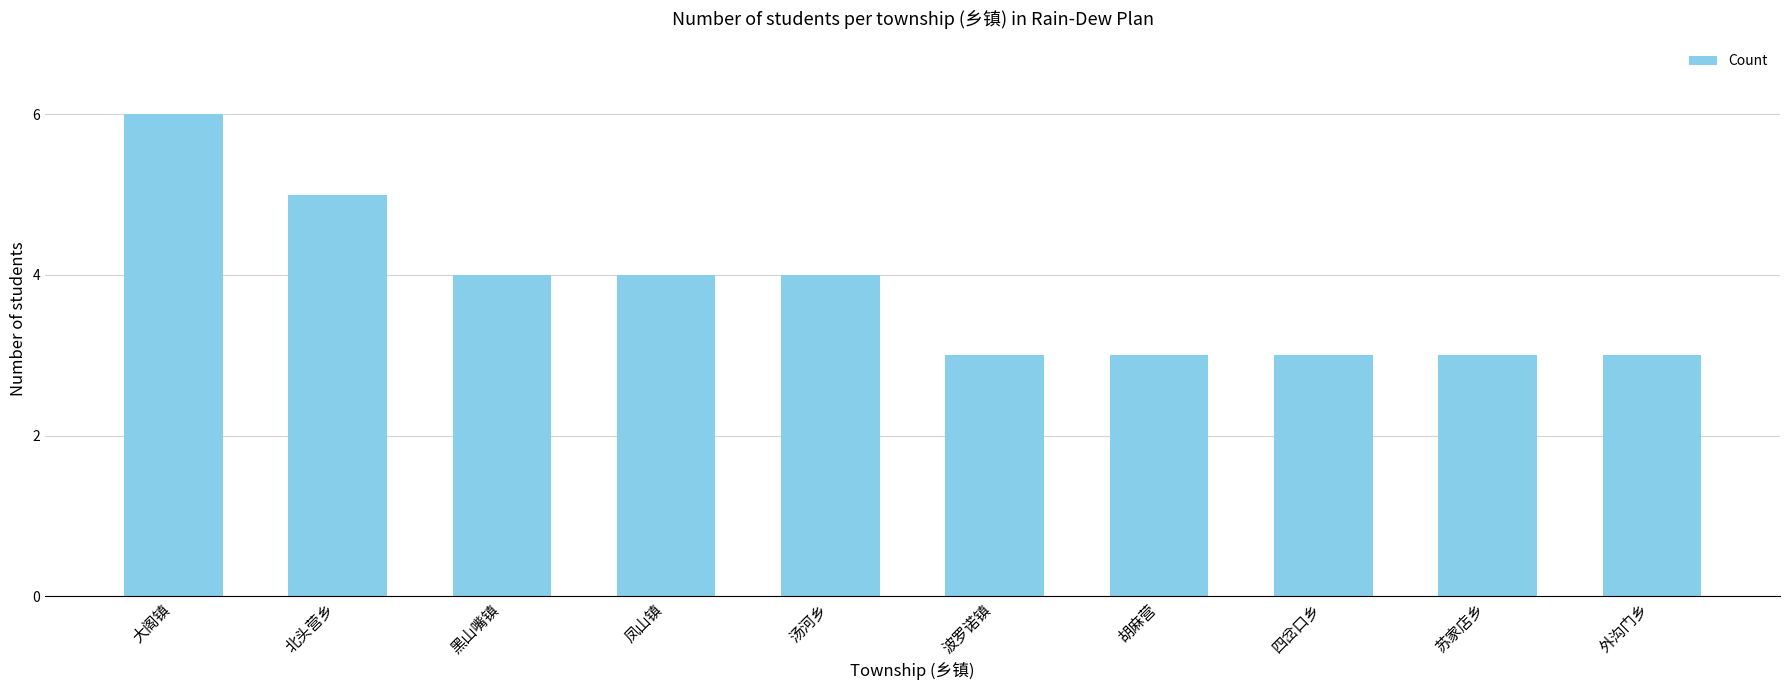

What is the sum of the values at 大阁镇 and 汤河乡?

10